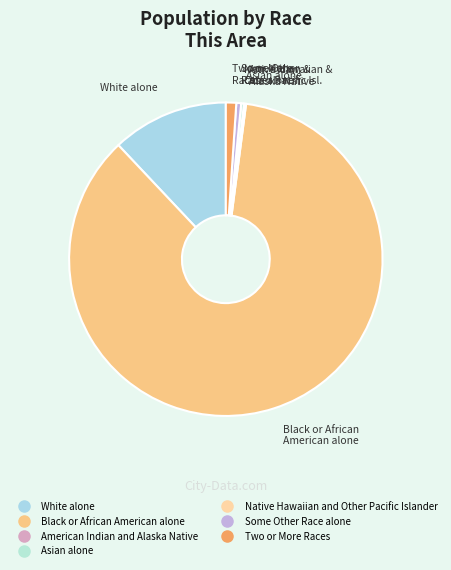

What is the change in value from Asian alone to Native Hawaiian and Other Pacific Islander?

-8